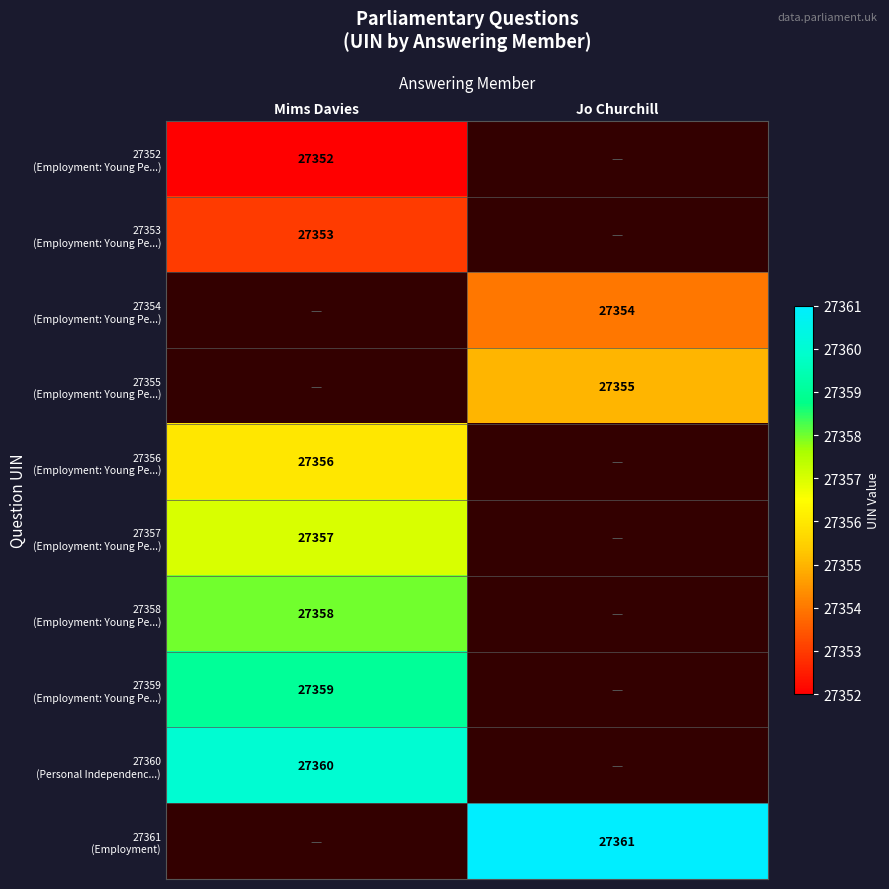

The 27359 (Employment: Young Pe...) series shows 27359.0 at Mims Davies. True or false?

True